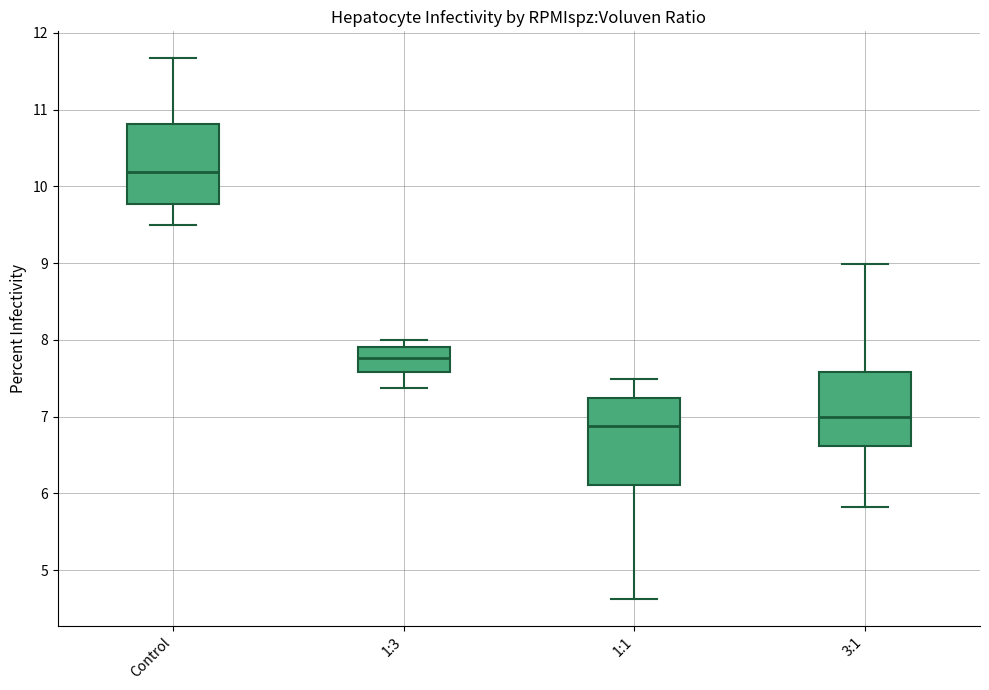

Where does the upper whisker of the box for 1:1 end on the y-axis? The values are not printed on the chart, so give them approximately, as read against the axis.

7.5